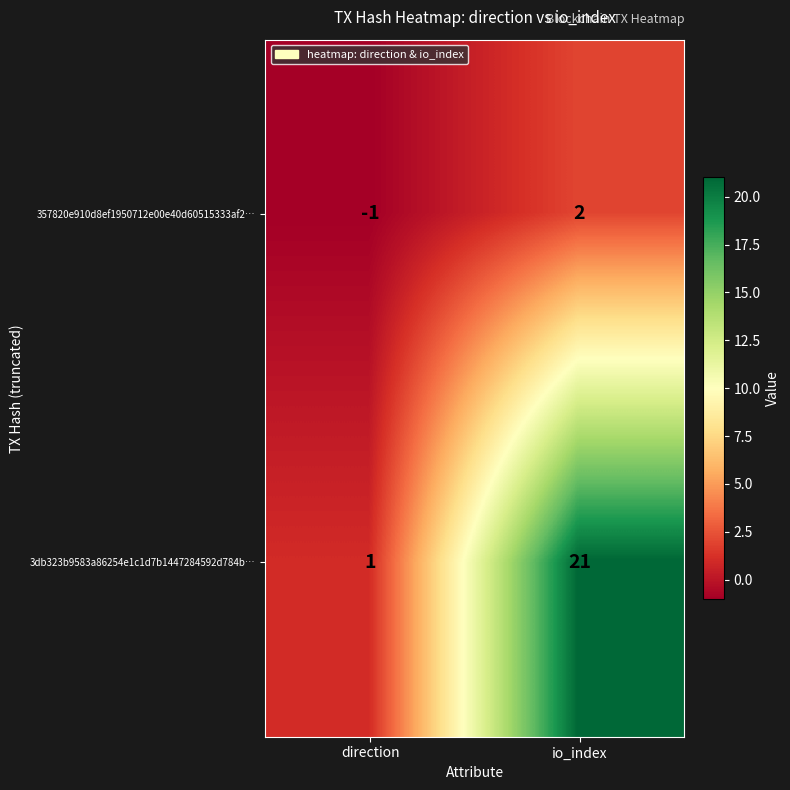

Is it true that 3db323b9583a86254e1c1d7b1447284592d784b… equals 21 at io_index?

True